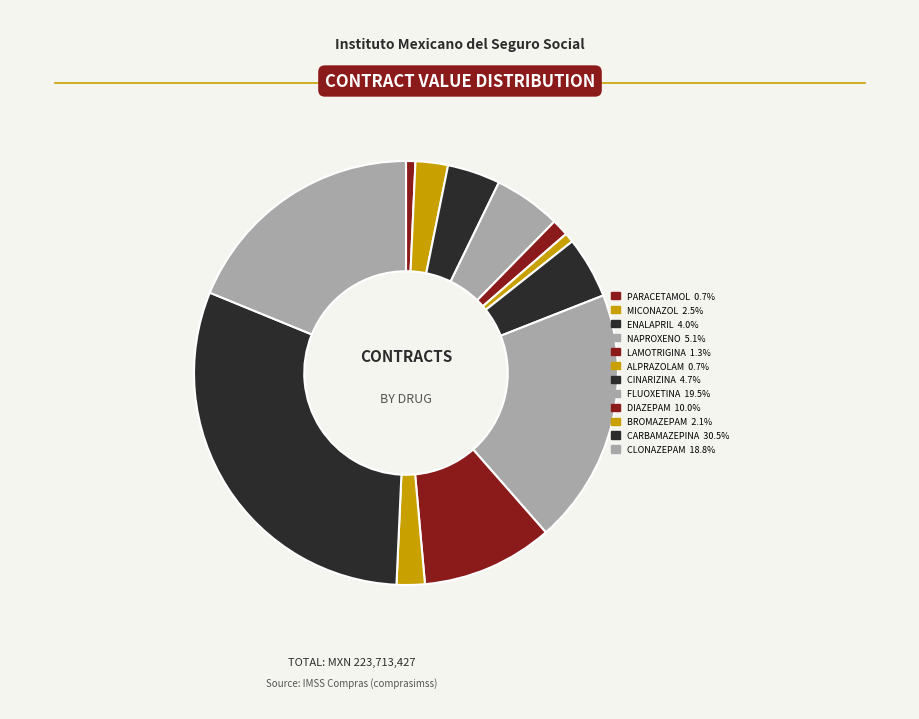

True or false: NAPROXENO accounts for 5% of the total.

True